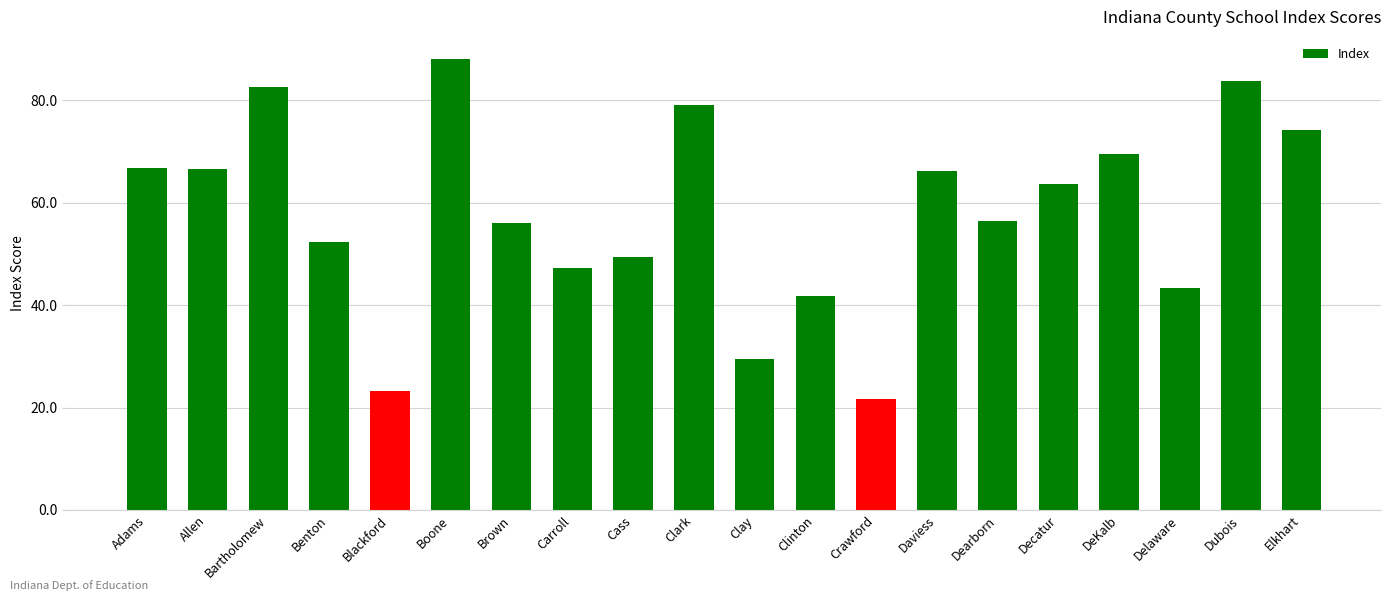

What is the change in value from Boone to Decatur?

-24.4